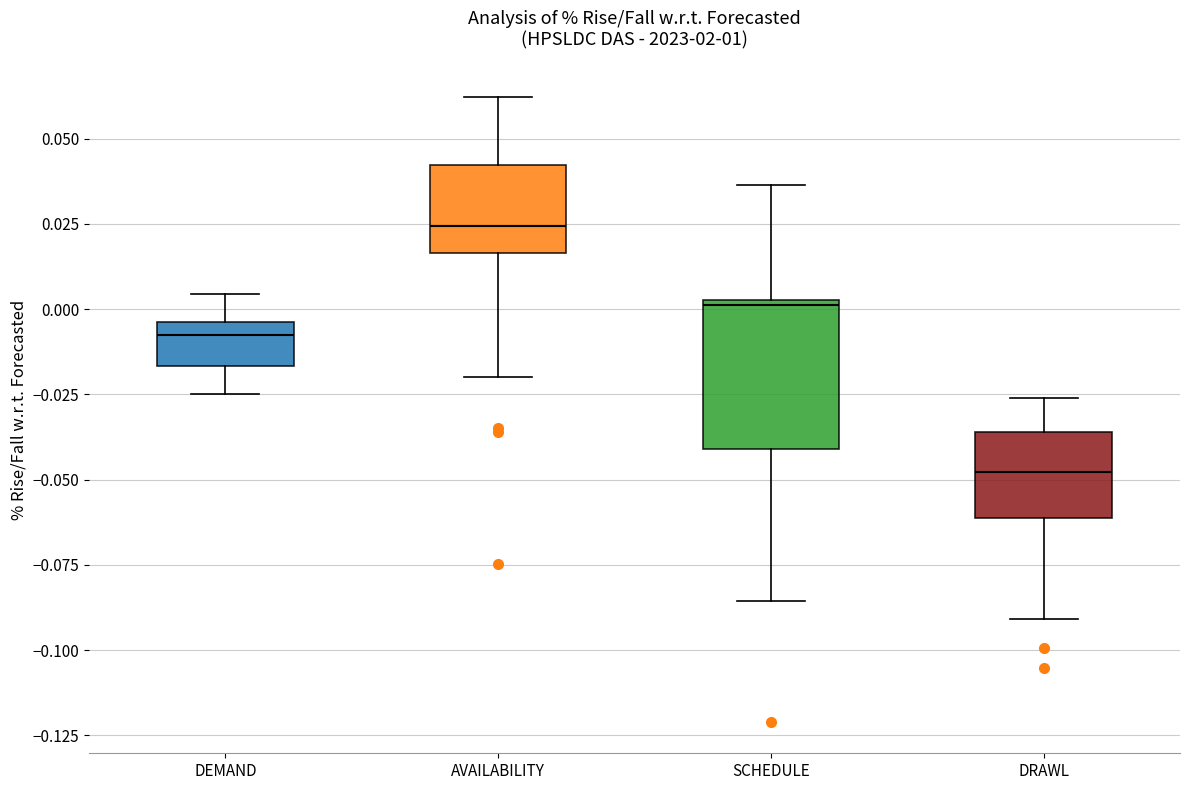

Reading left to right, transcribe this box plot: for each box, give where its median line is, the range the box spans, and where its two whiskers end, as read against the y-axis. The values are not printed on the chart, so give them approximately, as read against the axis.

DEMAND: median -0.010, box -0.015 to -0.005, whiskers -0.025 to 0.005
AVAILABILITY: median 0.025, box 0.015 to 0.040, whiskers -0.020 to 0.060
SCHEDULE: median 0.000, box -0.040 to 0.005, whiskers -0.085 to 0.035
DRAWL: median -0.050, box -0.060 to -0.035, whiskers -0.090 to -0.025